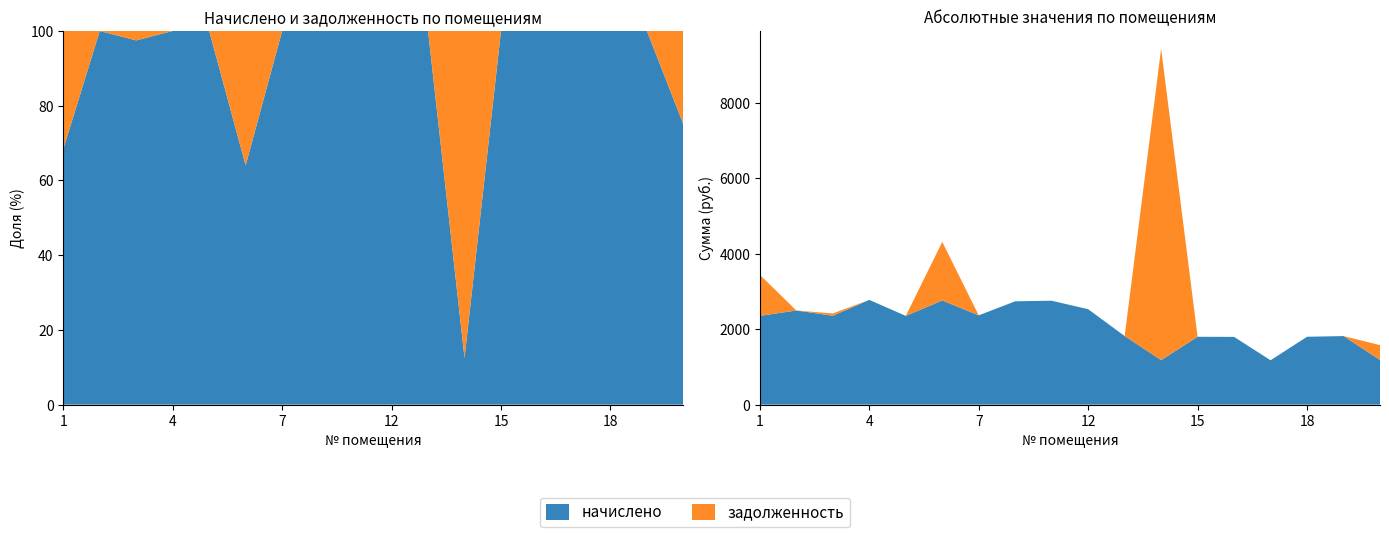

Reading right to left, extract all data points from this chart.

начислено: 20=1183.5	19=1817.7	18=1799.2	17=1176.2	16=1795.6	15=1799.2	14=1179.8	13=1817.7	12=2529.3	10=2754.2	8=2739.4	7=2367.1	6=2761.6	5=2352.3	4=2776.3	3=2356.0	2=2496.1	1=2352.3
задолженность: 20=394.5	19=0.0	18=0.0	17=0.0	16=0.0	15=0.0	14=8253.3	13=0.0	12=0.0	10=0.0	8=0.0	7=0.0	6=1553.0	5=0.0	4=0.0	3=61.1	2=0.0	1=1087.6